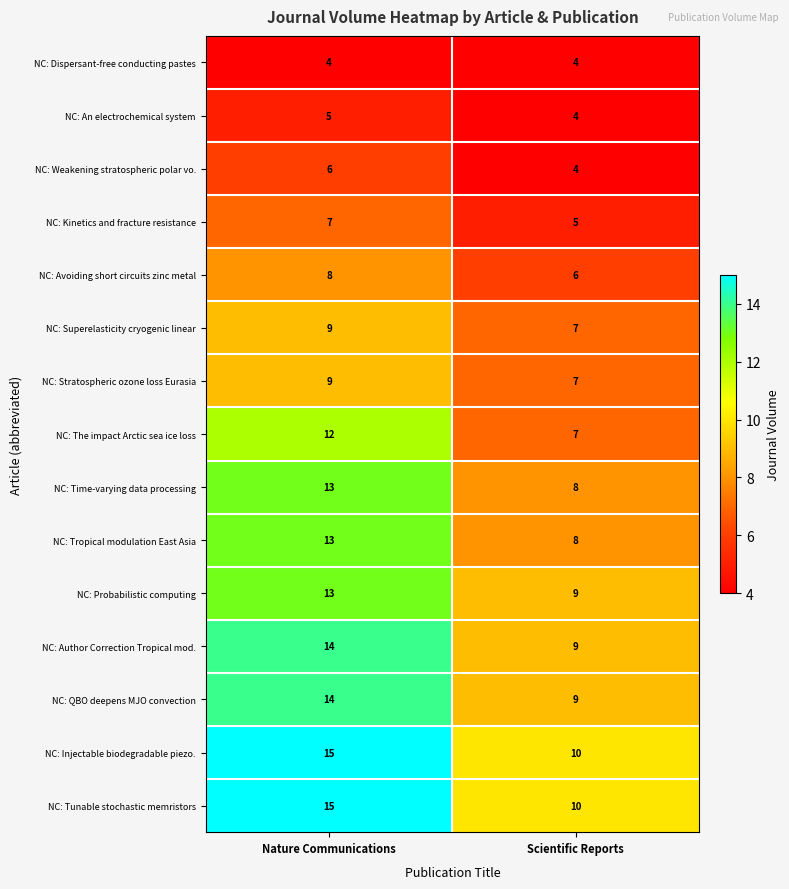

The value of NC: Stratospheric ozone loss Eurasia at Nature Communications is 2. True or false?

False